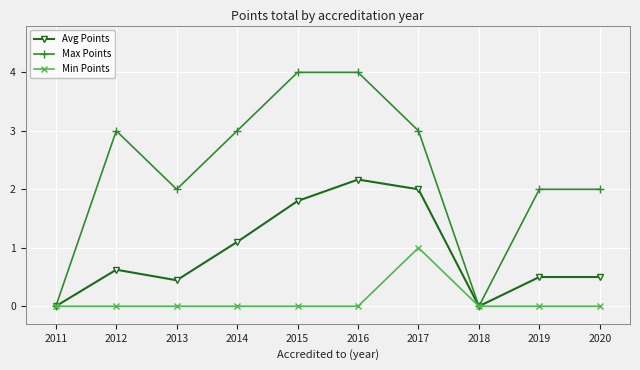

True or false: Min Points has more than 0 interior local peaks.

True